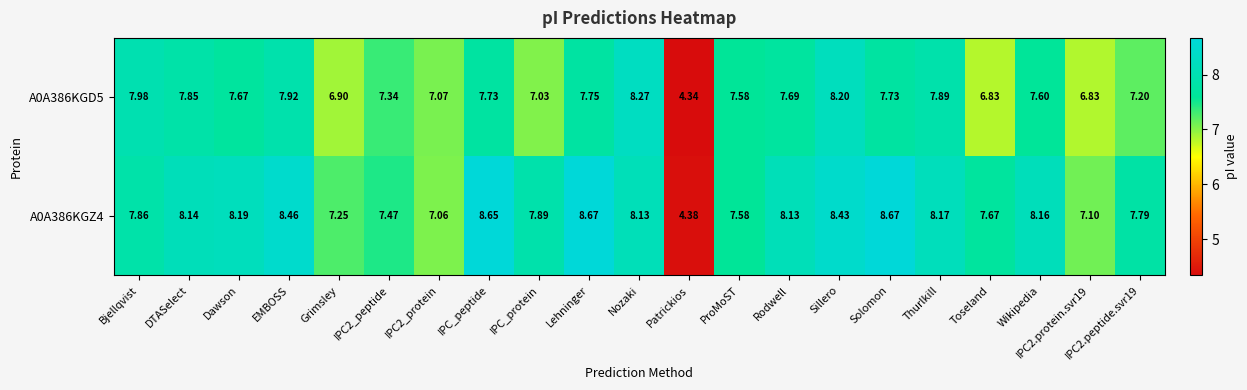

Where does the A0A386KGZ4 series first go above 8?

DTASelect